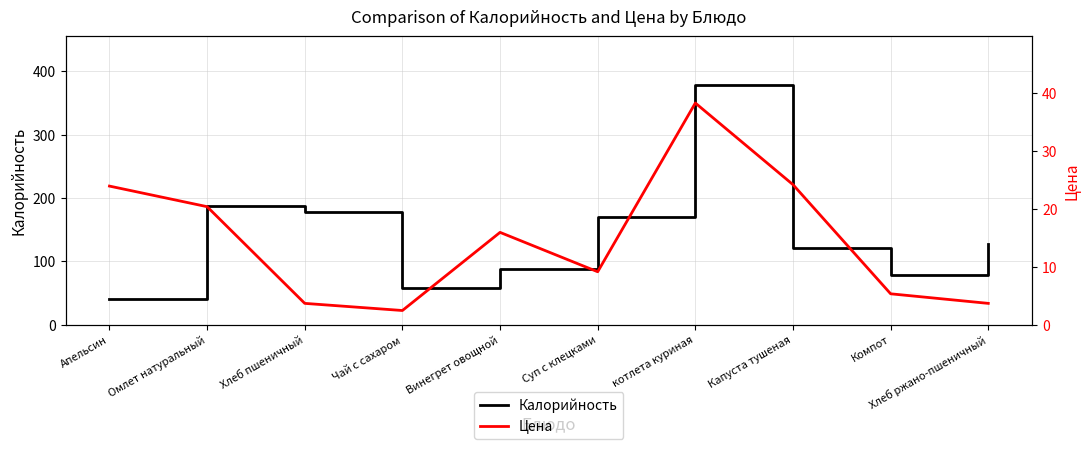

What is the average value of the Калорийность series?

143